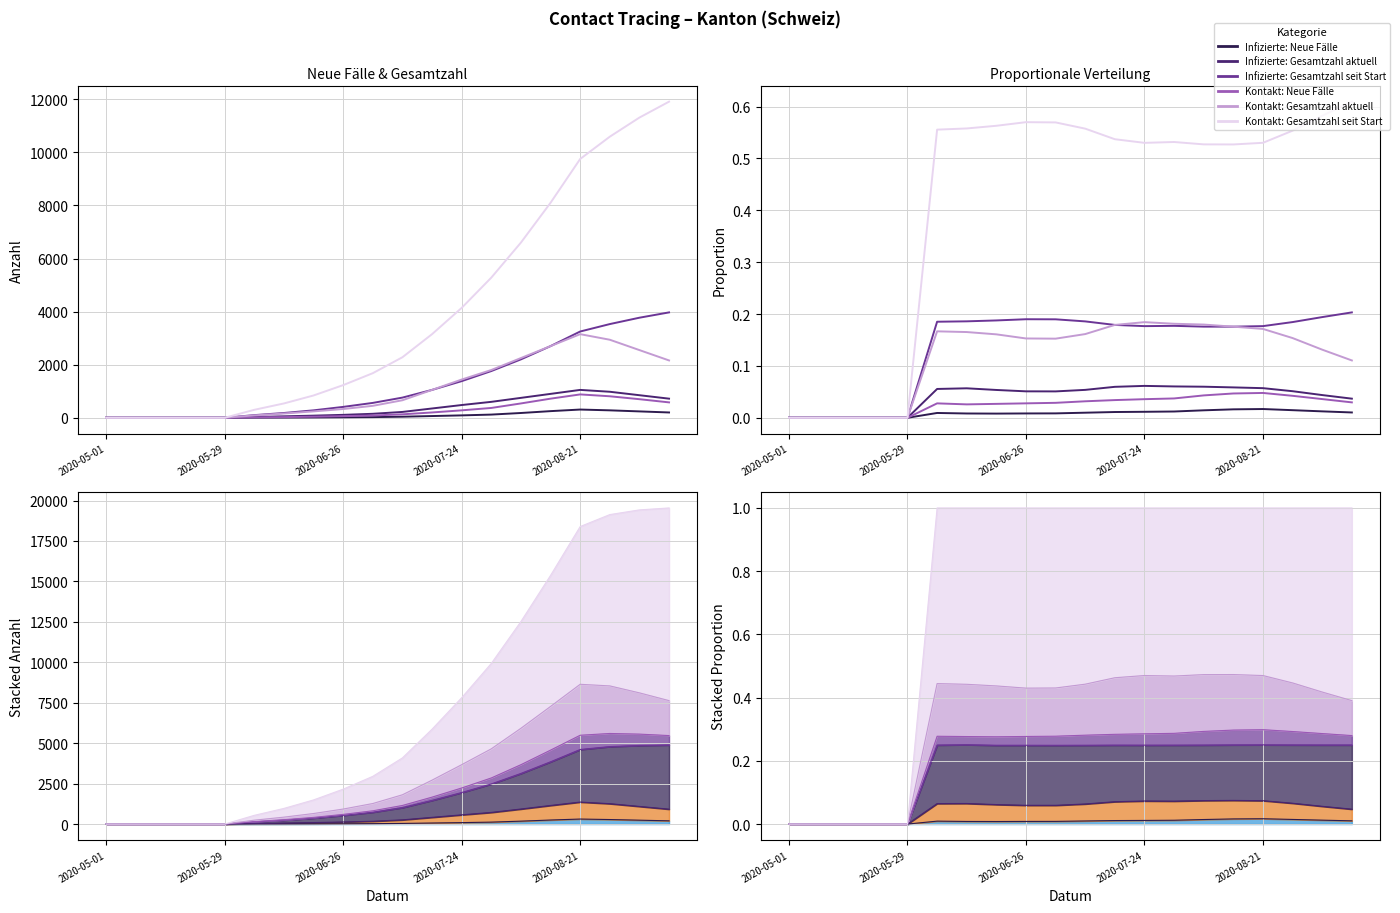

What are all the series names shown in the legend?

Infizierte: Neue Fälle, Infizierte: Gesamtzahl aktuell, Infizierte: Gesamtzahl seit Start, Kontakt: Neue Fälle, Kontakt: Gesamtzahl aktuell, Kontakt: Gesamtzahl seit Start